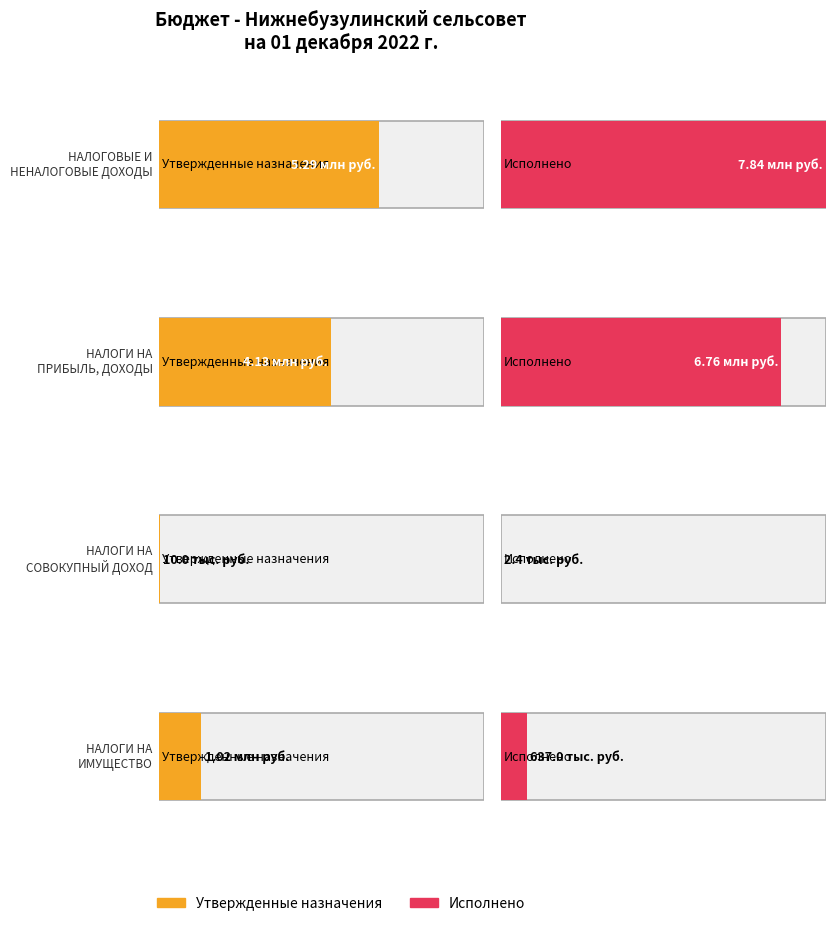

Rank the series at НАЛОГИ НА
ПРИБЫЛЬ, ДОХОДЫ from lowest to highest value.

Утвержденные бюджетные назначения, Исполнено